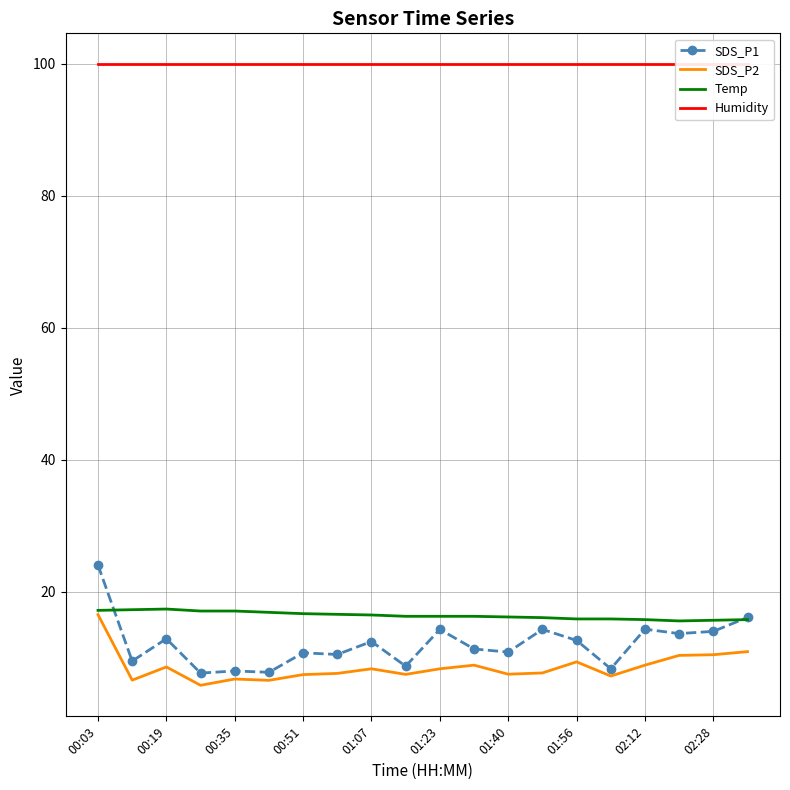

What is the sum of all Humidity values?

1998.0